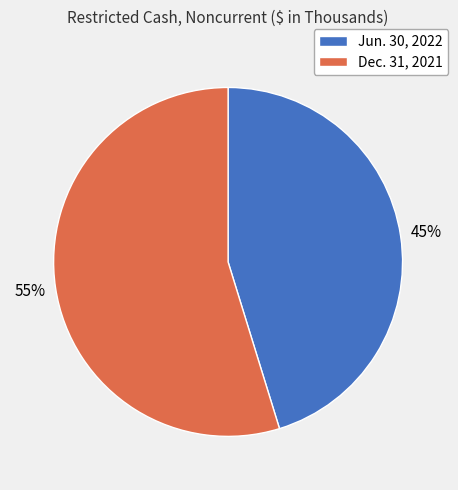

How many segments does this pie chart have?

2